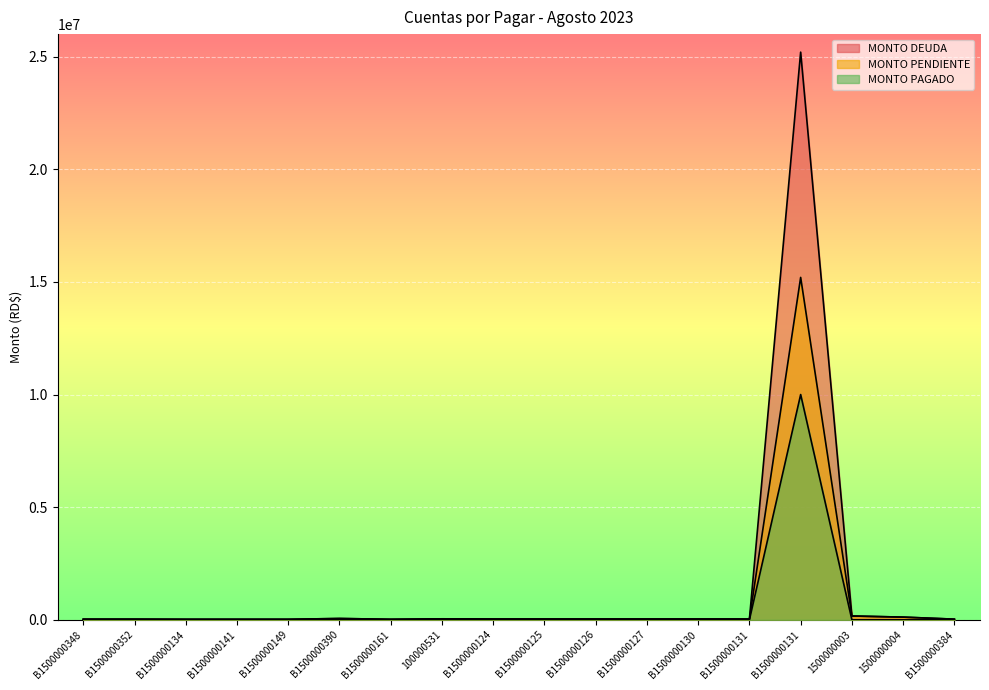

What is the value of the MONTO DEUDA point at the 13th from the left?

35400.0